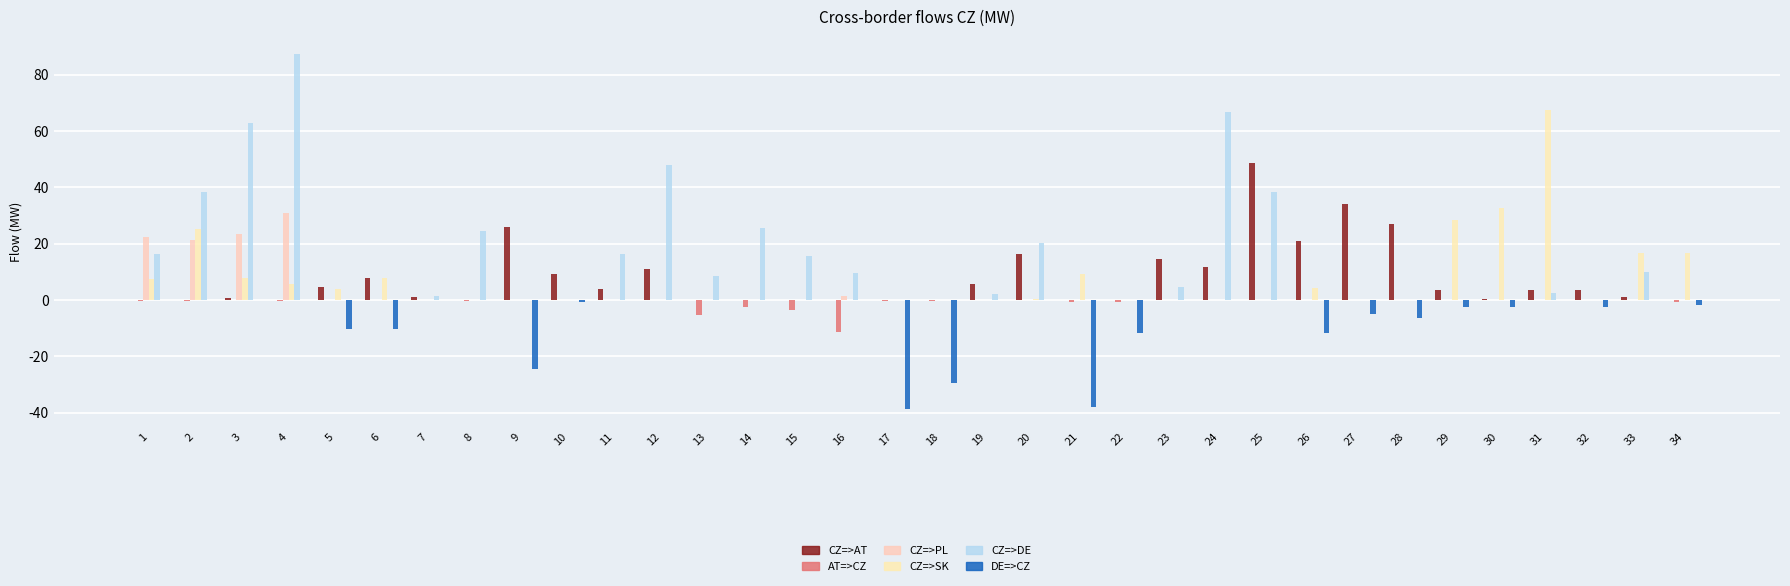

Does the chart contain stacked bars?

No